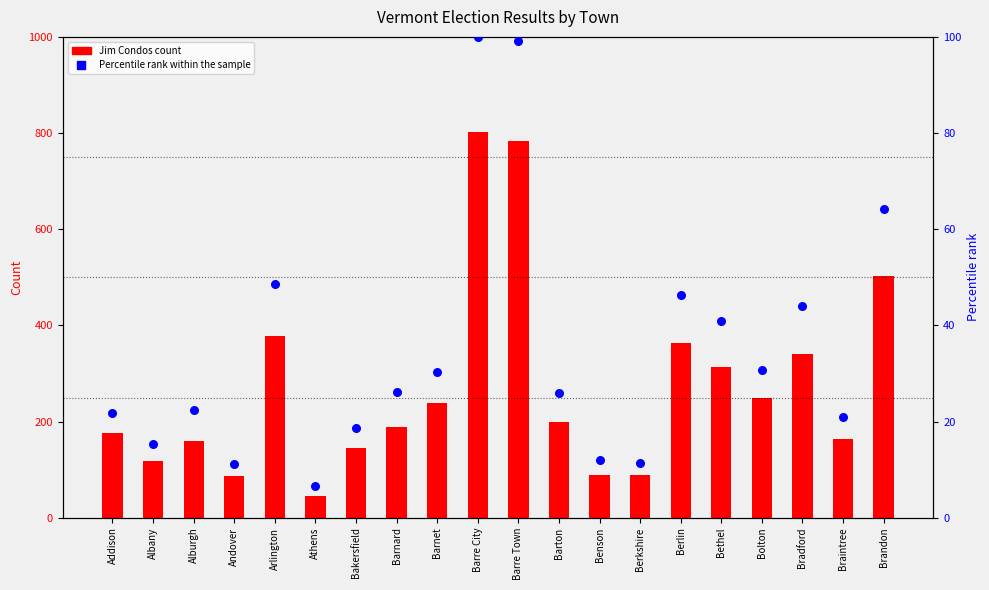

What are all the series names shown in the legend?

Jim Condos, Percentile rank within the sample